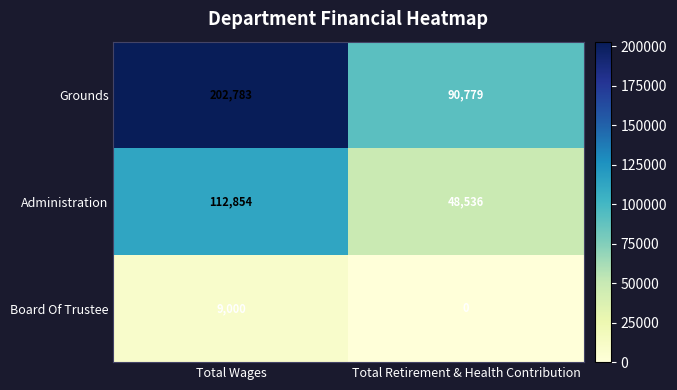

Reading right to left, list all the values displayed in this chart.

Grounds: Total Retirement & Health Contribution=90779	Total Wages=202783
Administration: Total Retirement & Health Contribution=48536	Total Wages=112854
Board Of Trustee: Total Retirement & Health Contribution=0	Total Wages=9000